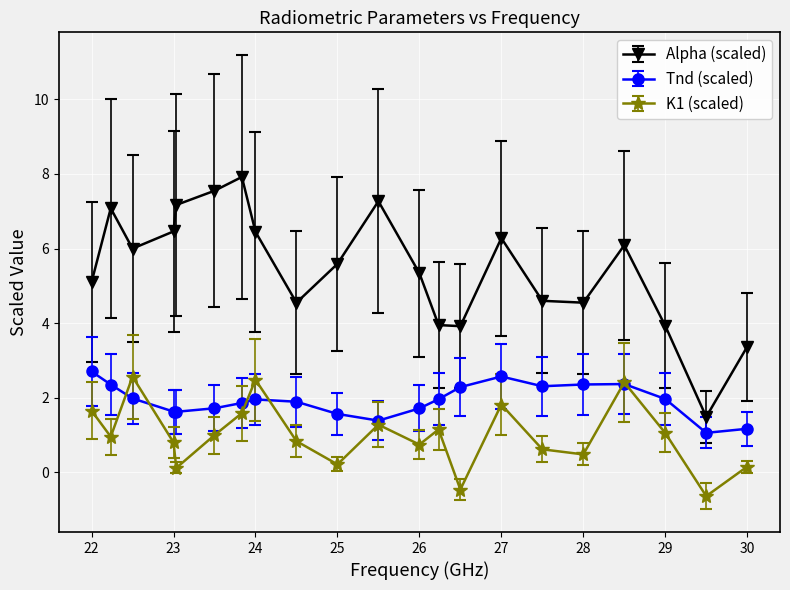

Which series has the largest total across all categories?

Alpha (scaled)